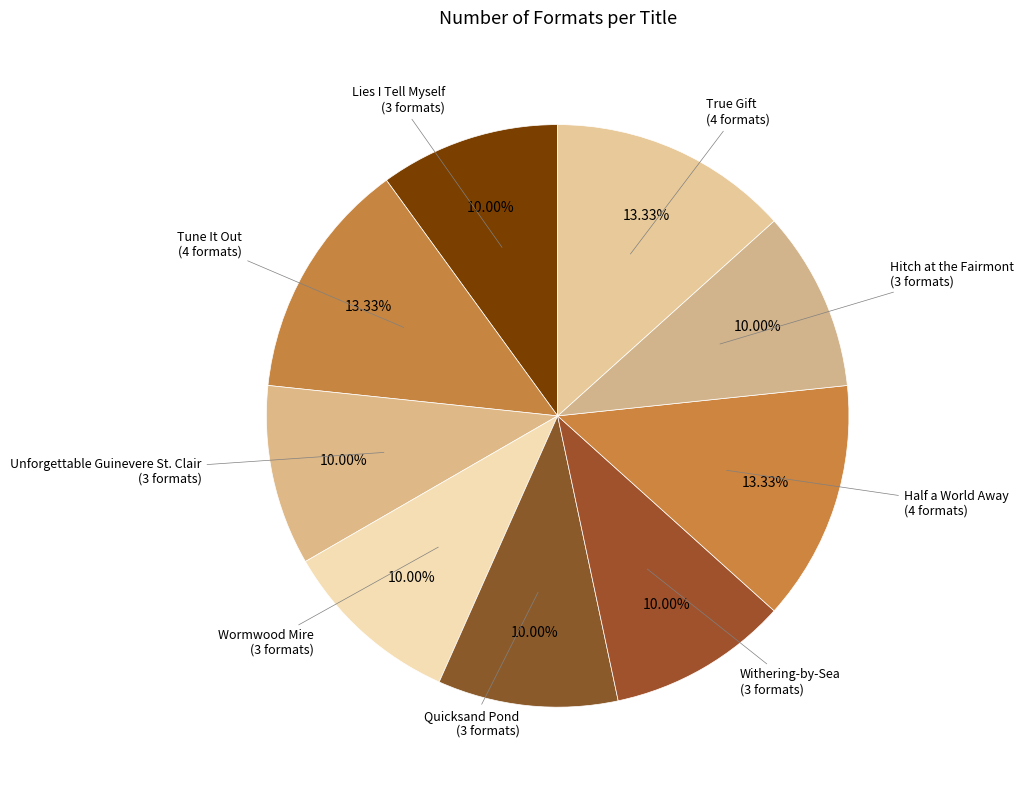

Count the number of slices in the pie.

9